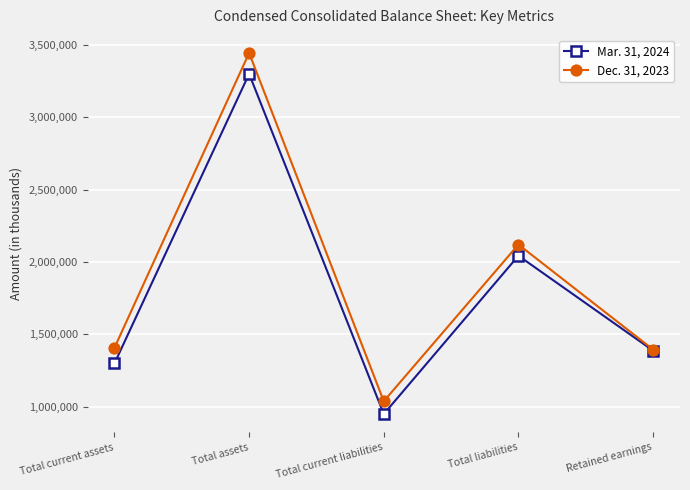

True or false: Mar. 31, 2024 has a value of 2951093 at Total liabilities.

False